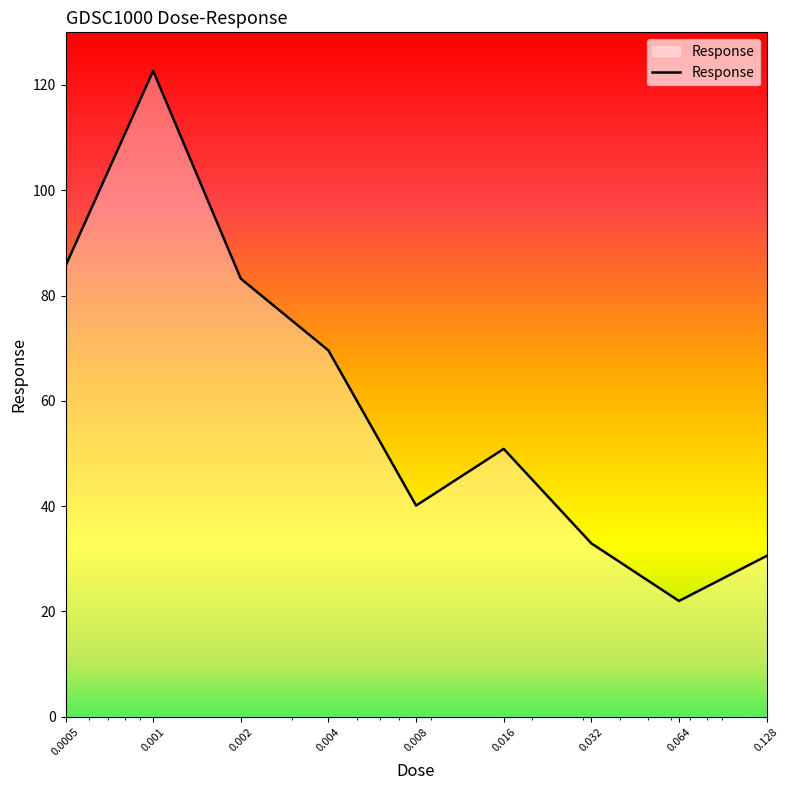

Does the chart display data point markers on the line(s)?

No